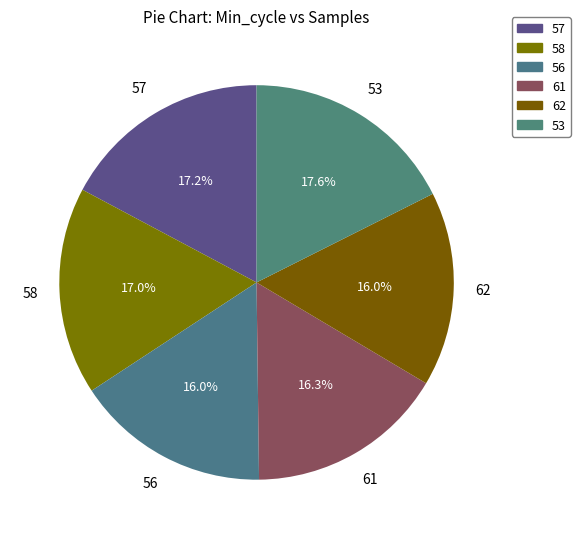

How many segments does this pie chart have?

6